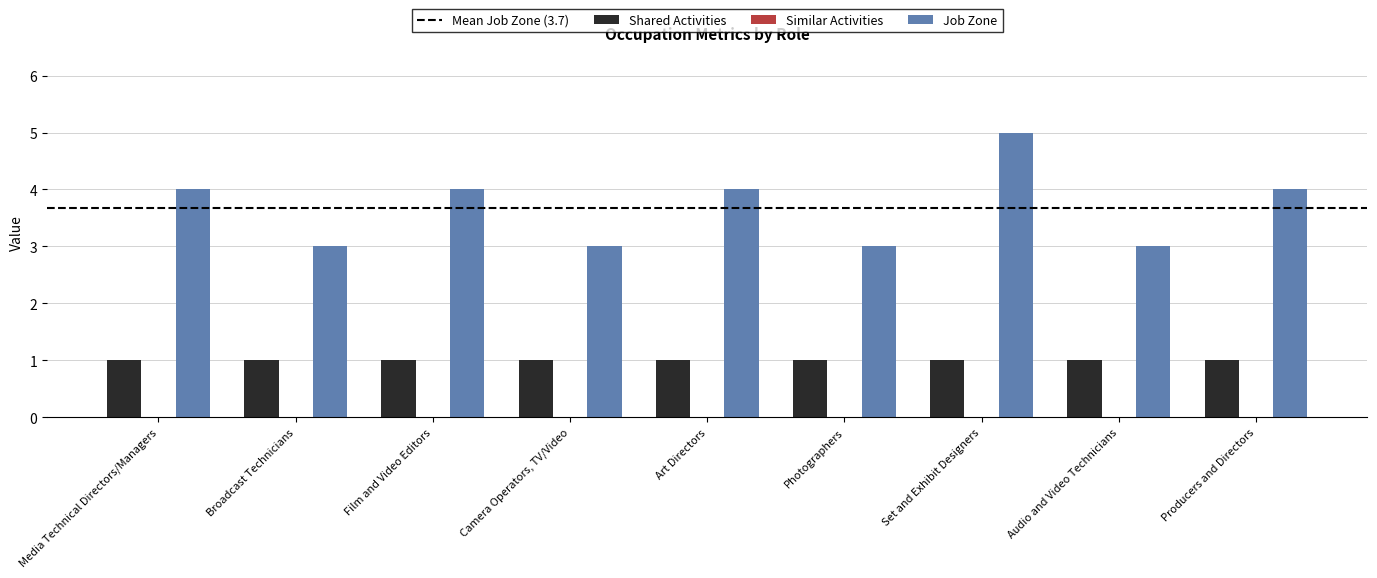

The value of Shared Activities at Photographers is 1. True or false?

True